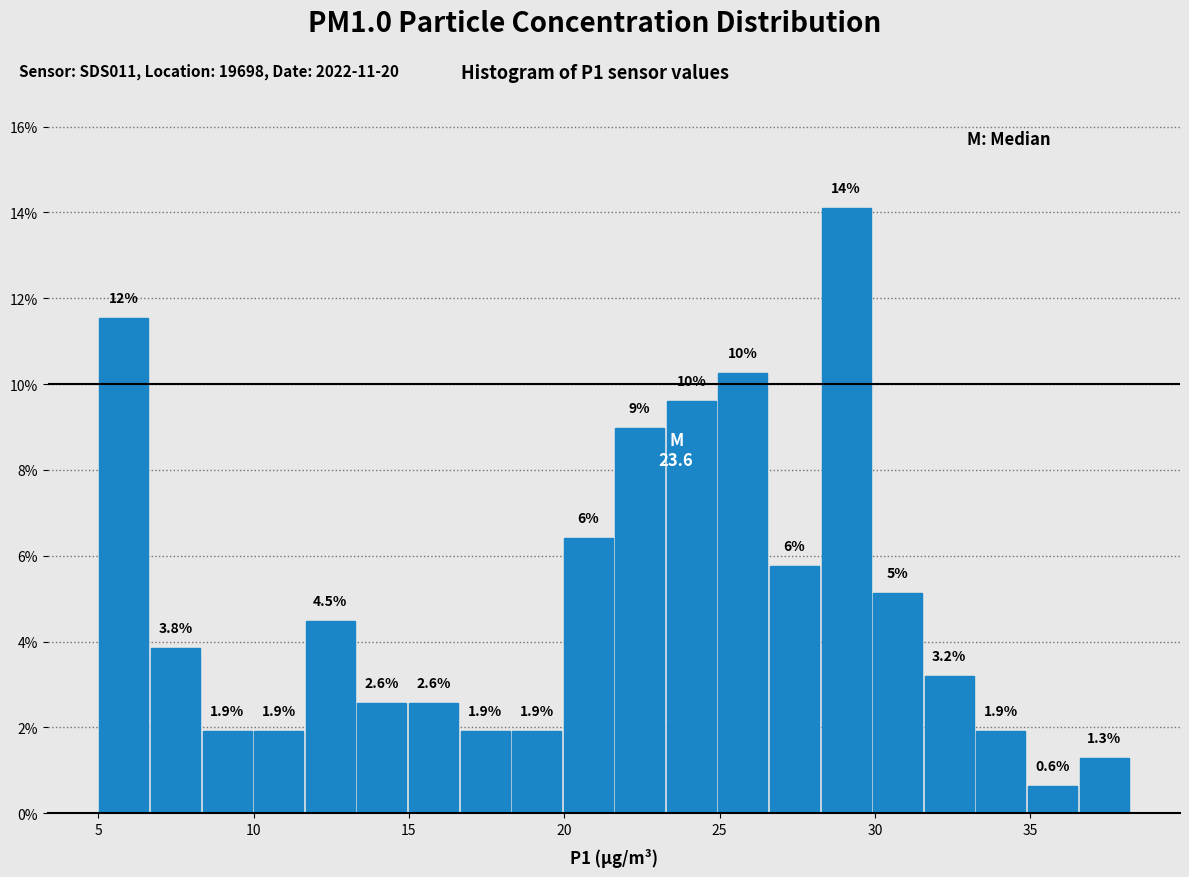

Around what value on the x-axis is the tallest bar? Give the approximate position of its centre, as read against the axis.

29.0